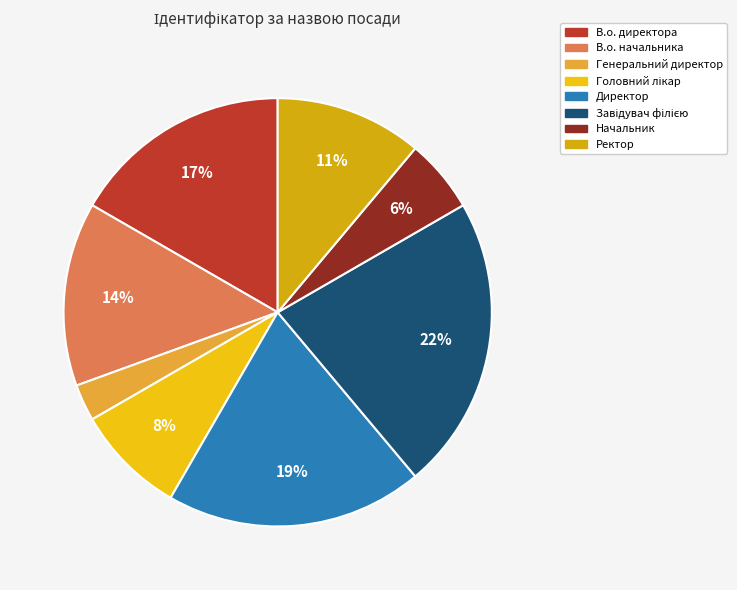

Does Генеральний директор account for over 50% of the chart?

No